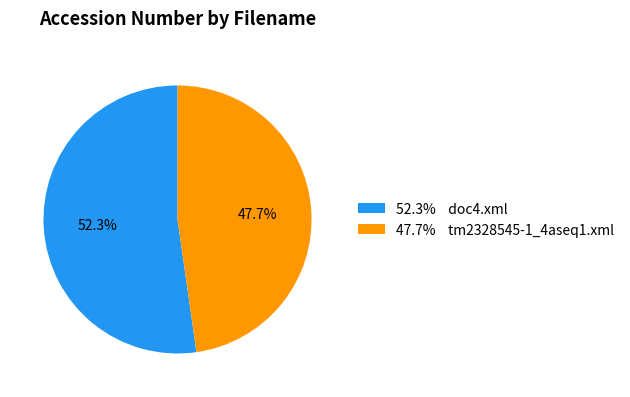

What percentage do 47.7% tm2328545-1_4aseq1.xml and 52.3% doc4.xml together represent?

100.0%